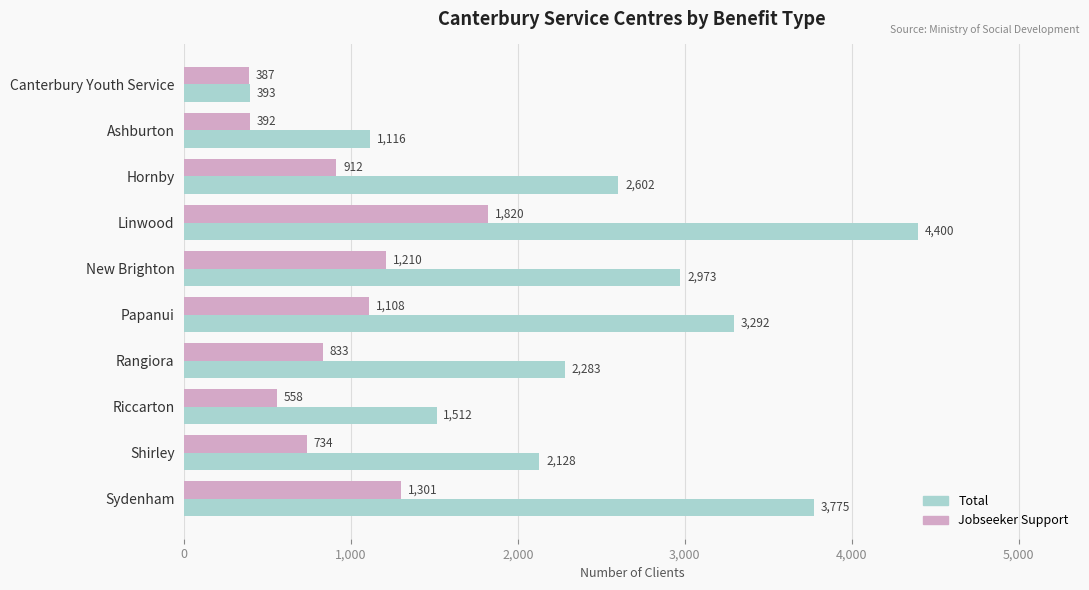

What is the maximum value shown in the chart?

4400